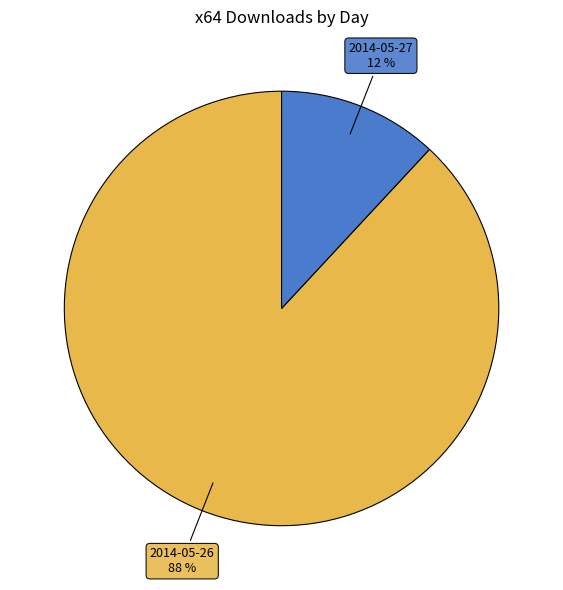

To the nearest percent, what is the combined percentage of 2014-05-26 and 2014-05-27?

100%